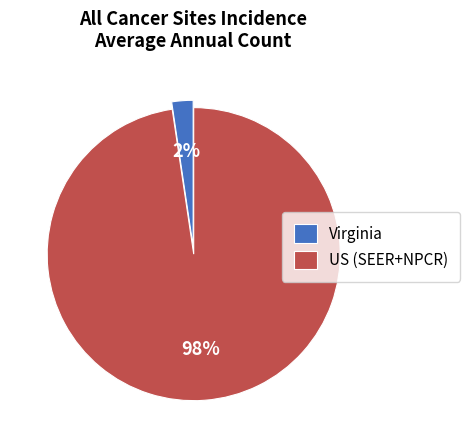

Does Virginia represent more than half of the total?

No